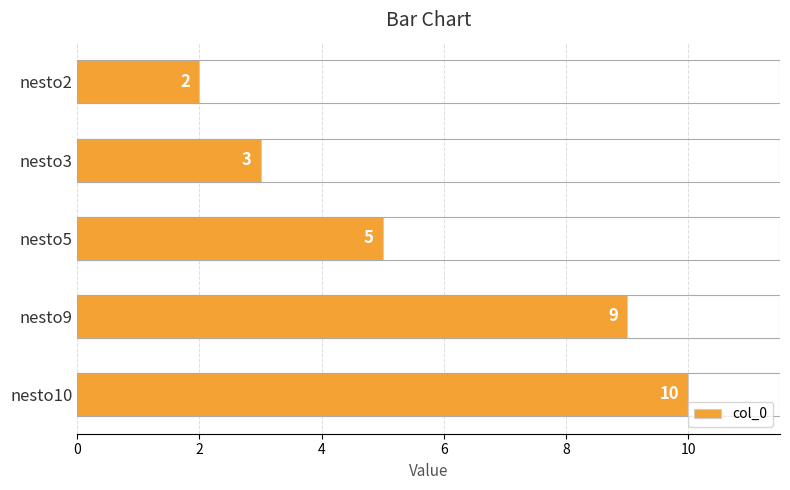

What is the difference between the values at nesto10 and nesto2?

8